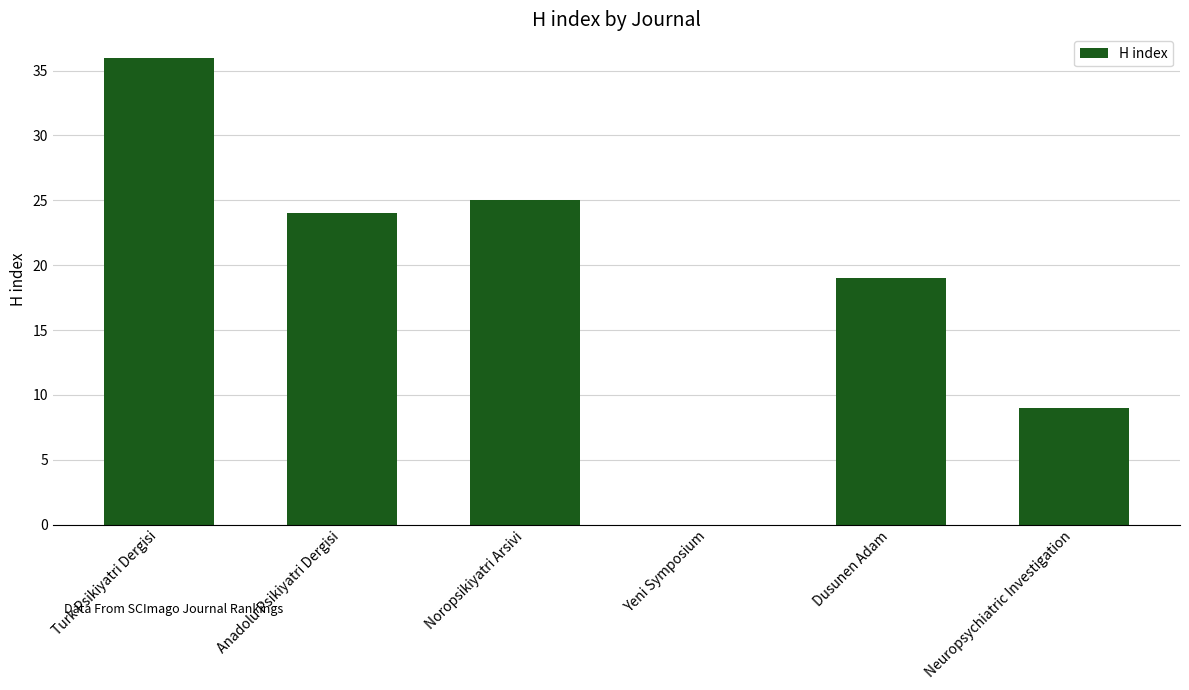

The value at Anadolu Psikiyatri Dergisi is 24. True or false?

True